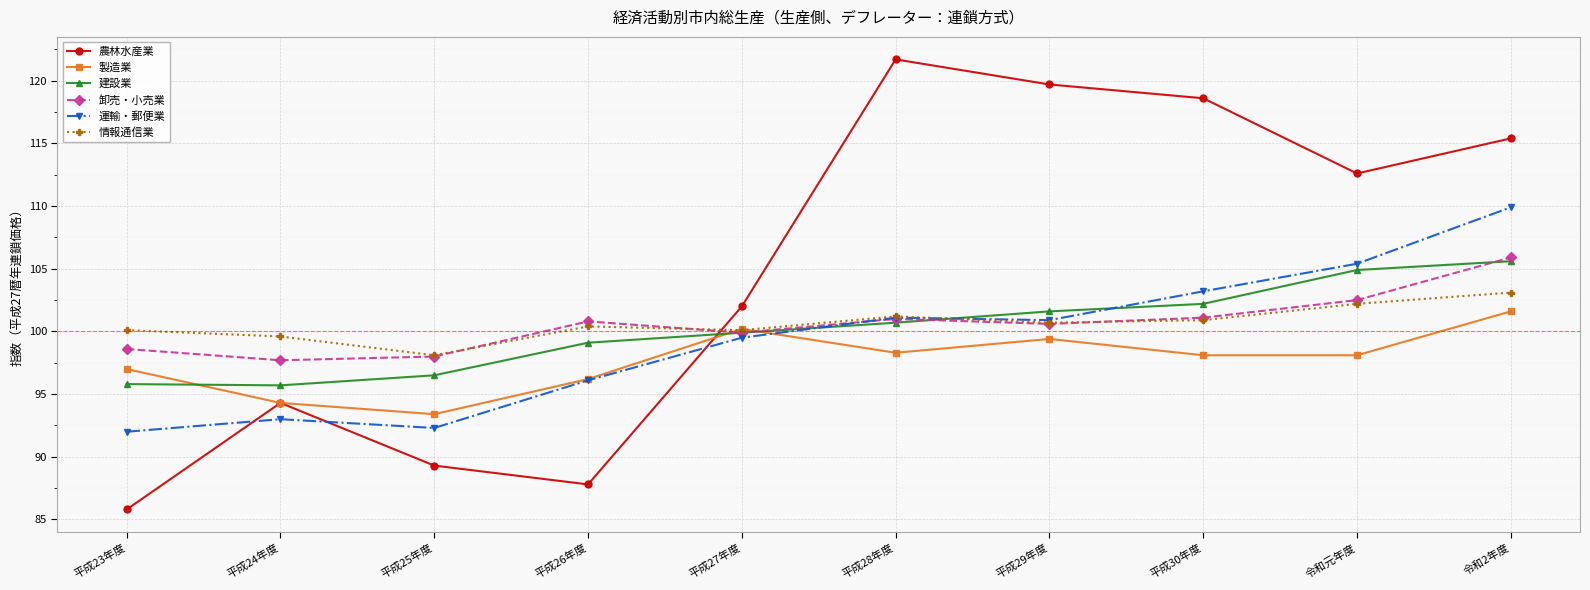

Is the value of 製造業 at 平成28年度 greater than the value of 運輸・郵便業 at 平成25年度?

Yes